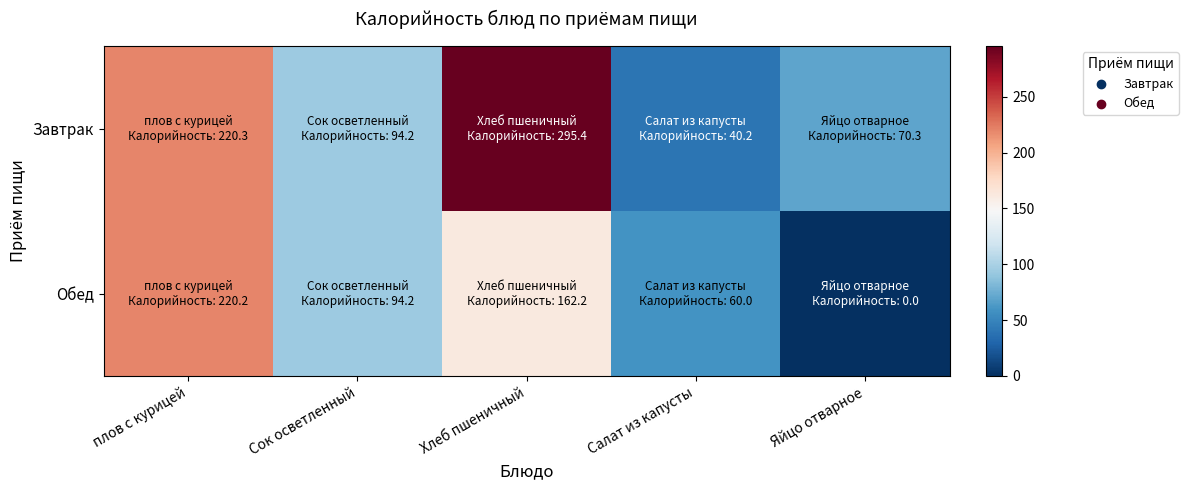

Rank the series by their maximum value, from highest to lowest.

Завтрак, Обед